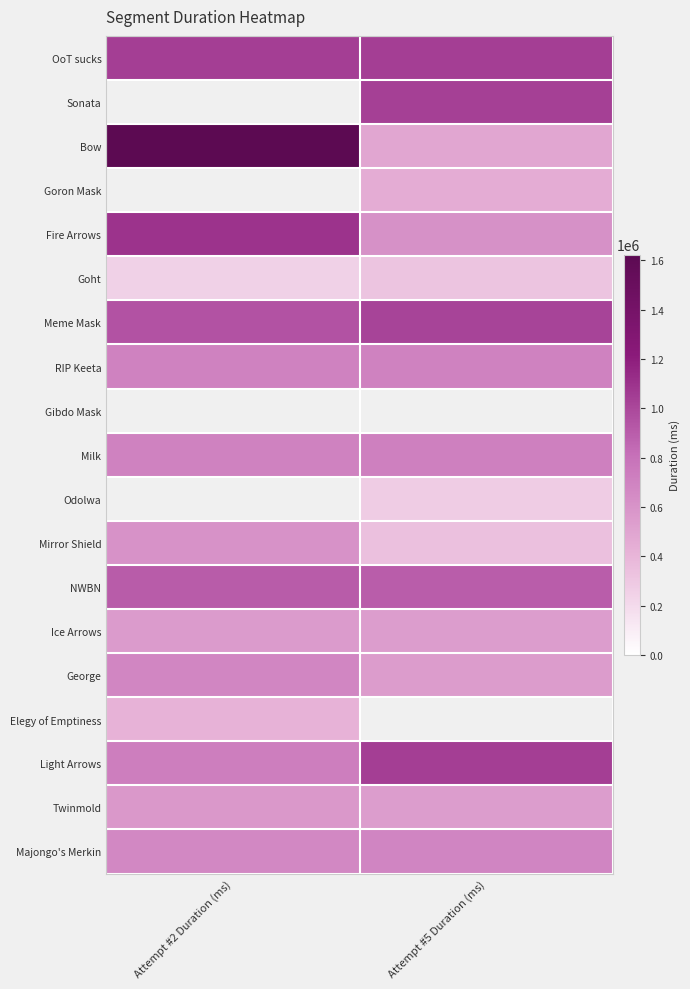

The value of Majongo's Merkin at Attempt #5 Duration (ms) is 1054765.8. True or false?

False